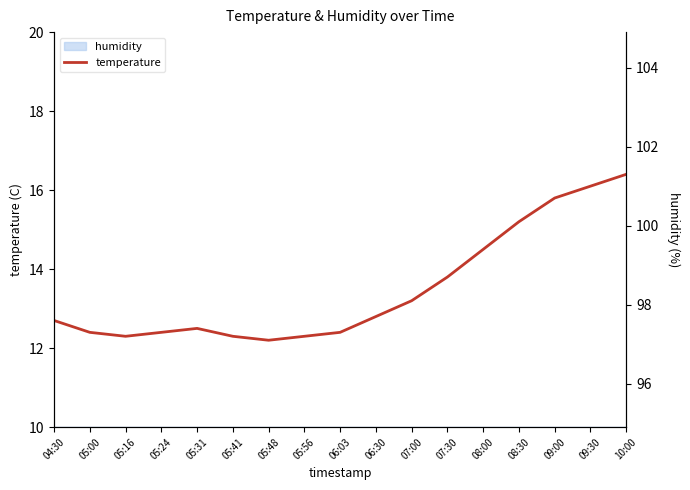

Where is the data nearest to the value 14?

07:30